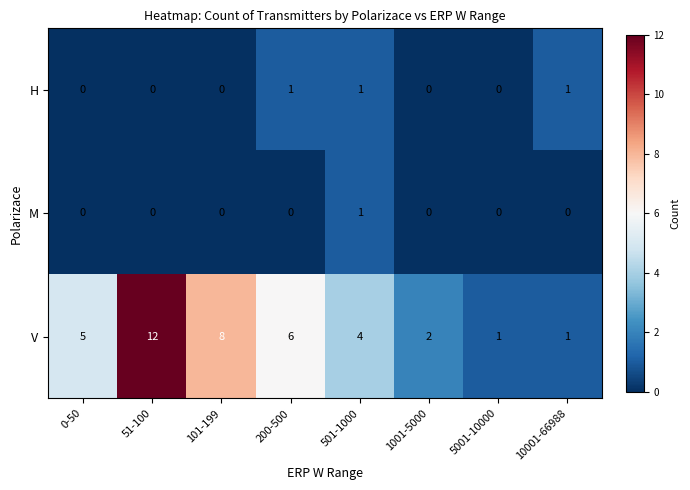

Which category has the highest value in the M series?

501-1000